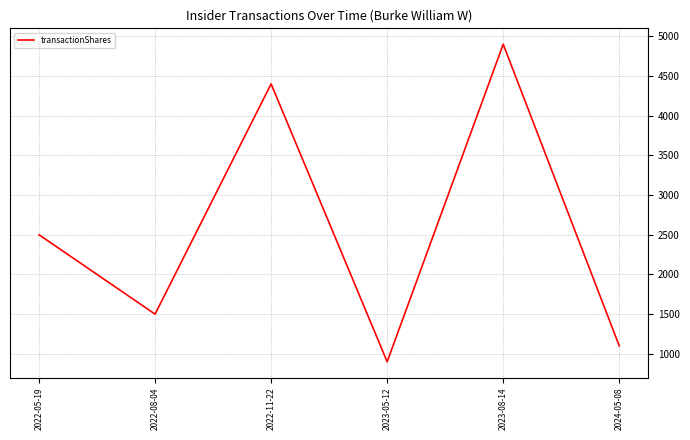

Approximately how many times larger is the value at 2023-05-12 compared to 2023-08-14?

0.2